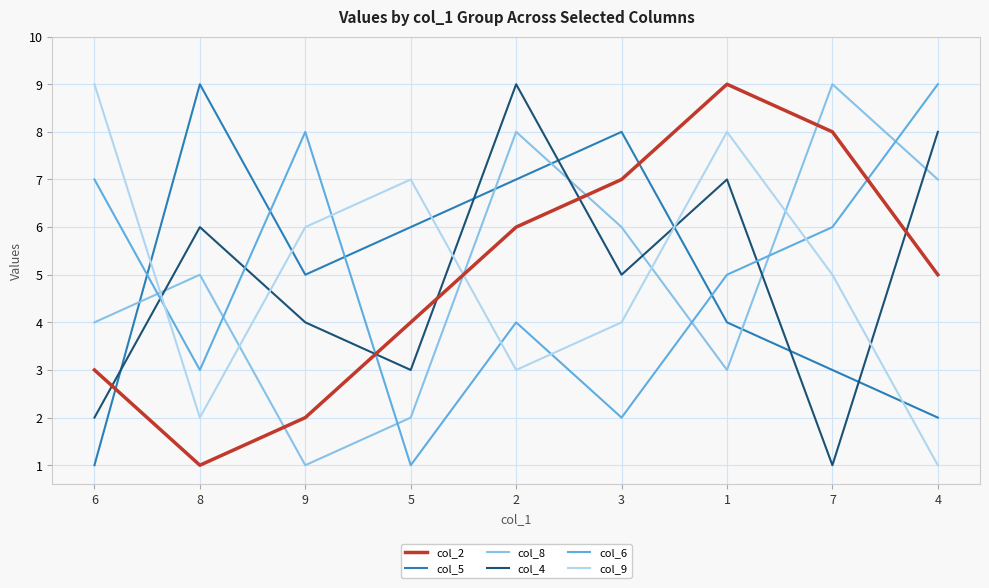

What is the maximum value shown in the chart?

9